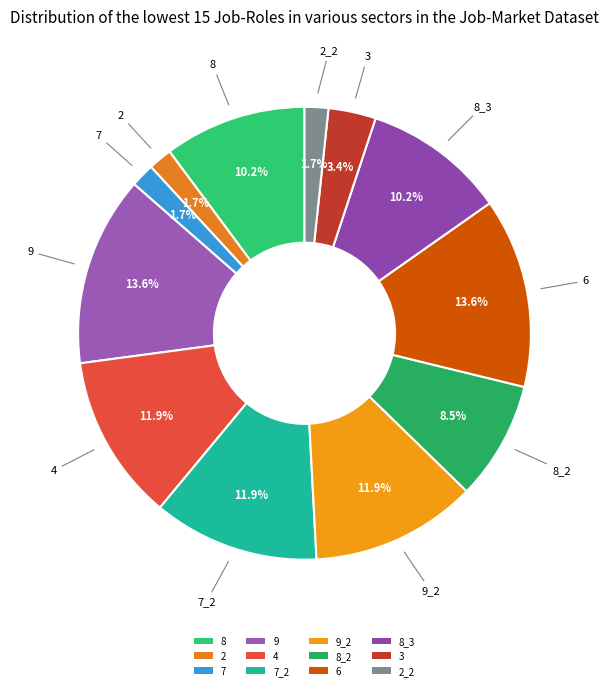

Approximately how many times larger is the value at 3 compared to 7?

2.0